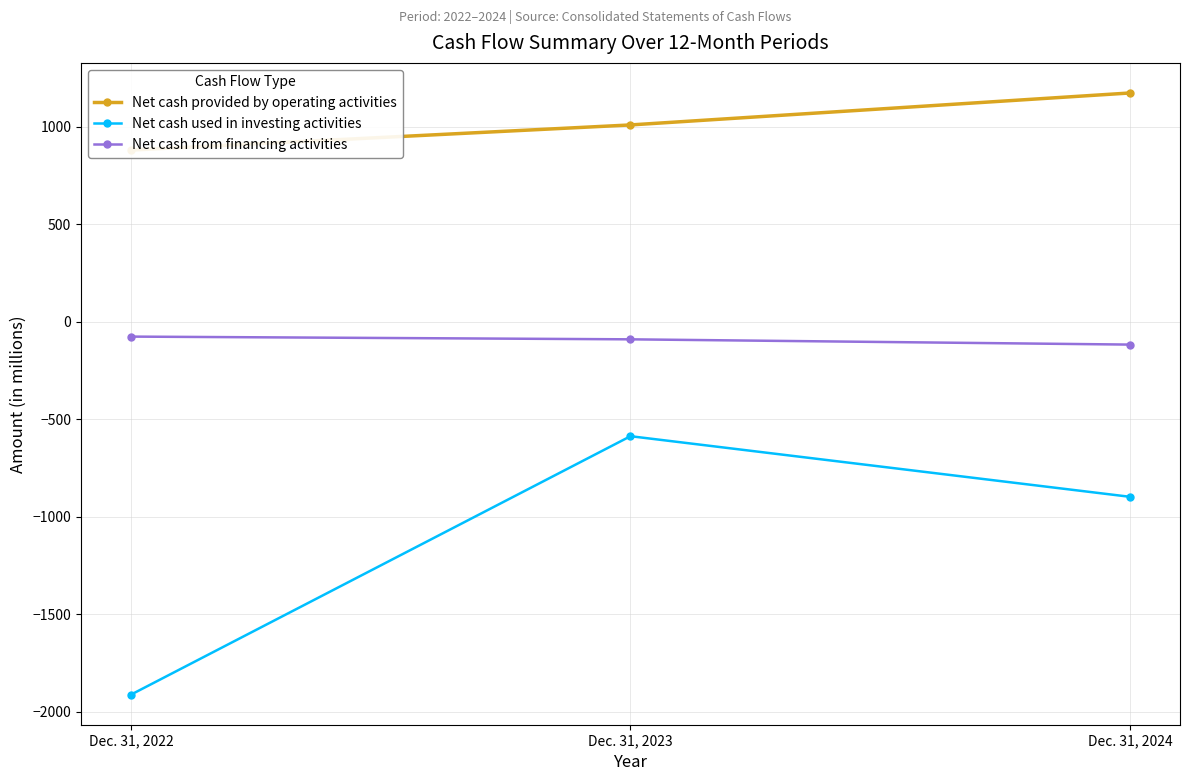

At which category does the chart reach its minimum across all series?

Dec. 31, 2022